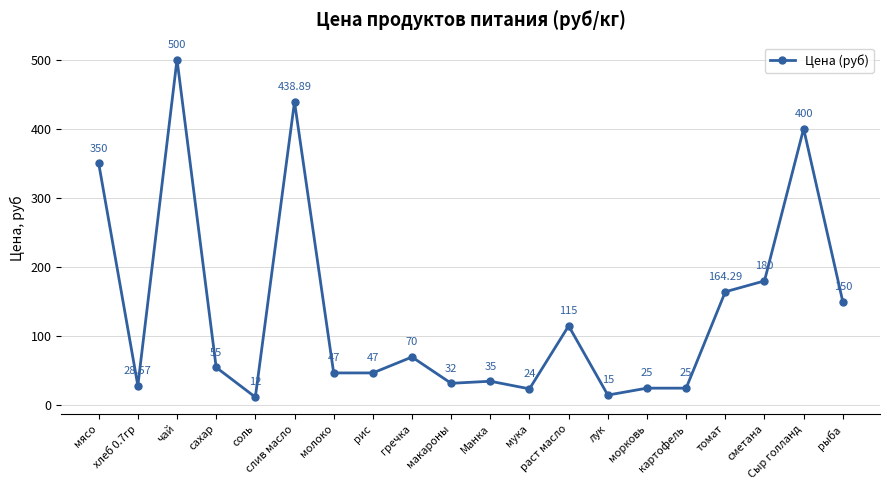

At which category does the chart reach its minimum across all series?

соль